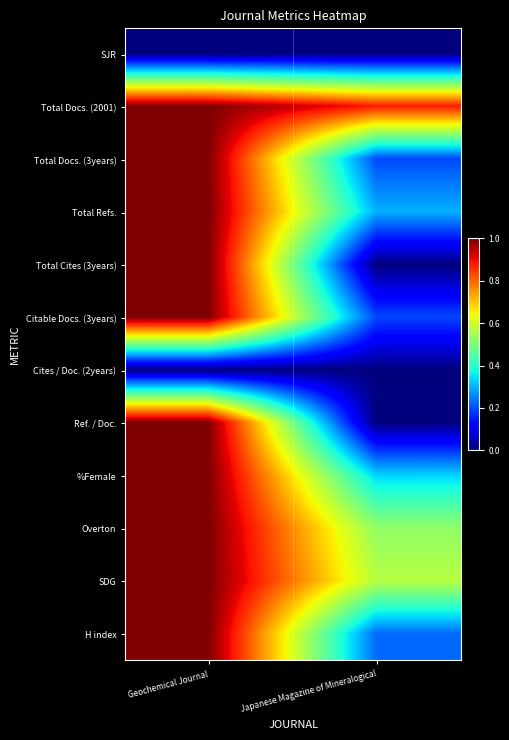

Reading left to right, transcribe all the data shown in this chart.

SJR: Geochemical Journal=0.0	Japanese Magazine of Mineralogical=0.0
Total Docs. (2001): Geochemical Journal=1.0	Japanese Magazine of Mineralogical=0.9
Total Docs. (3years): Geochemical Journal=1.0	Japanese Magazine of Mineralogical=0.2
Total Refs.: Geochemical Journal=1.0	Japanese Magazine of Mineralogical=0.3
Total Cites (3years): Geochemical Journal=1.0	Japanese Magazine of Mineralogical=0.0
Citable Docs. (3years): Geochemical Journal=1.0	Japanese Magazine of Mineralogical=0.2
Cites / Doc. (2years): Geochemical Journal=0.0	Japanese Magazine of Mineralogical=0.0
Ref. / Doc.: Geochemical Journal=1.0	Japanese Magazine of Mineralogical=0.0
%Female: Geochemical Journal=1.0	Japanese Magazine of Mineralogical=0.3
Overton: Geochemical Journal=1.0	Japanese Magazine of Mineralogical=0.5
SDG: Geochemical Journal=1.0	Japanese Magazine of Mineralogical=0.6
H index: Geochemical Journal=1.0	Japanese Magazine of Mineralogical=0.2